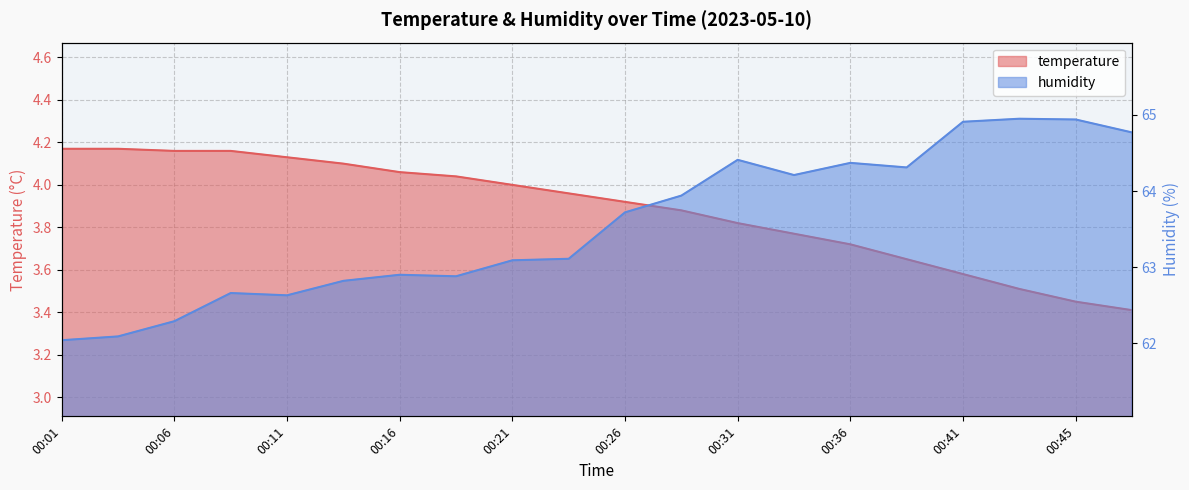

Reading right to left, what are all the values shown in this chart?

temperature: 3.4	3.5	3.5	3.6	3.6	3.7	3.8	3.8	3.9	3.9	4.0	4.0	4.0	4.1	4.1	4.1	4.2	4.2	4.2	4.2
humidity: 64.8	64.9	65.0	64.9	64.3	64.4	64.2	64.4	63.9	63.7	63.1	63.1	62.9	62.9	62.8	62.6	62.7	62.3	62.1	62.0